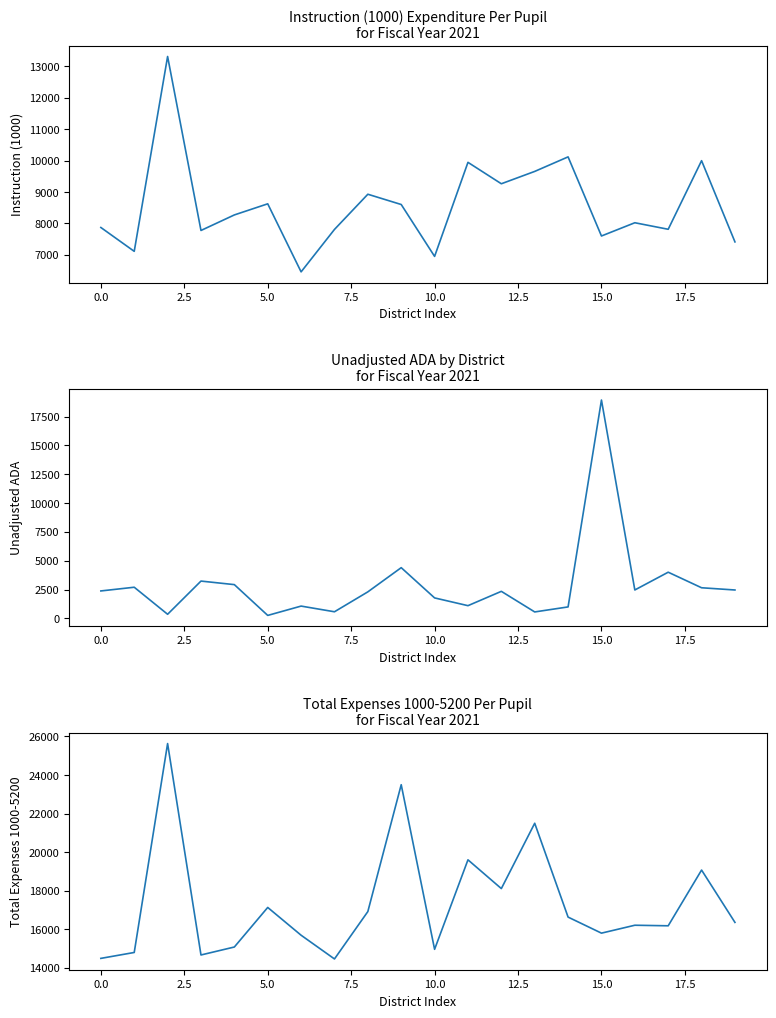

At which category is the sum across all series the highest?

15